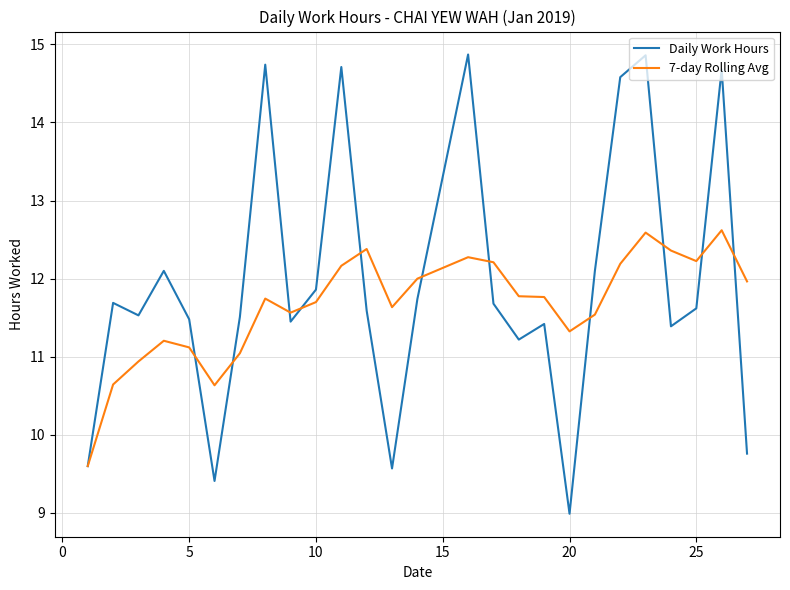

What is the minimum value for Daily Work Hours?

9.0